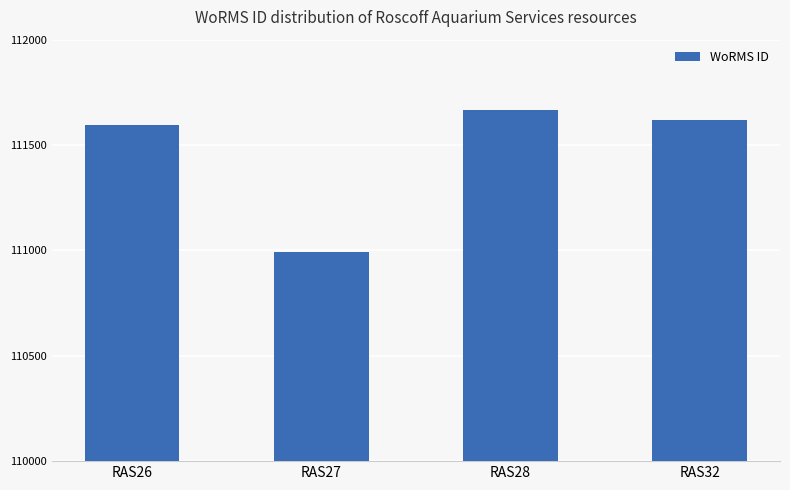

At which label does the data first exceed 111621?

RAS28